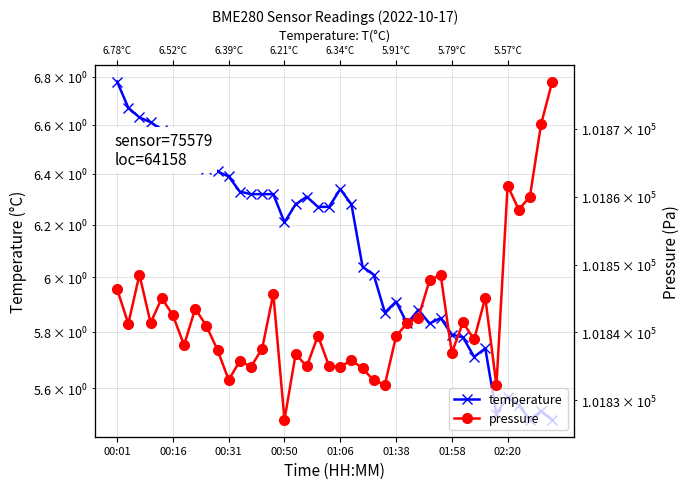

List the series in order of their overall mean, lowest first.

temperature, pressure